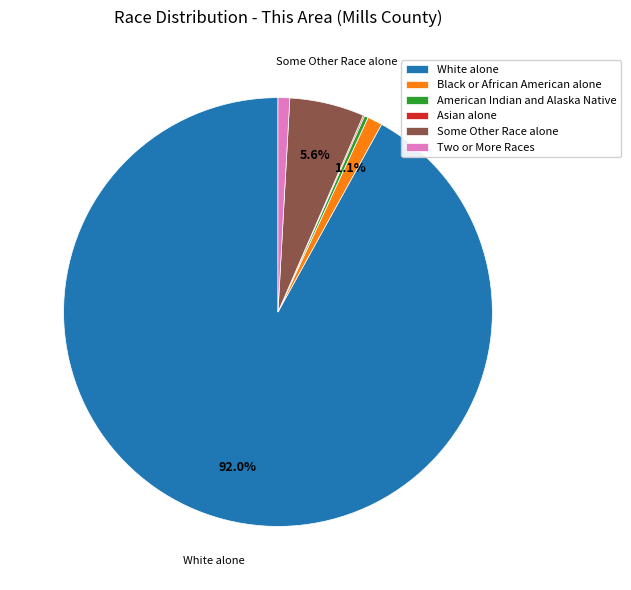

Which has a higher value, American Indian and Alaska Native or Some Other Race alone?

Some Other Race alone